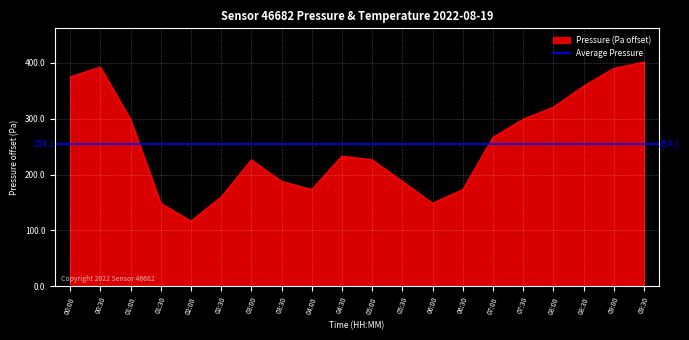

How many interior local valleys (lower than both neighbors) does the data have?

3